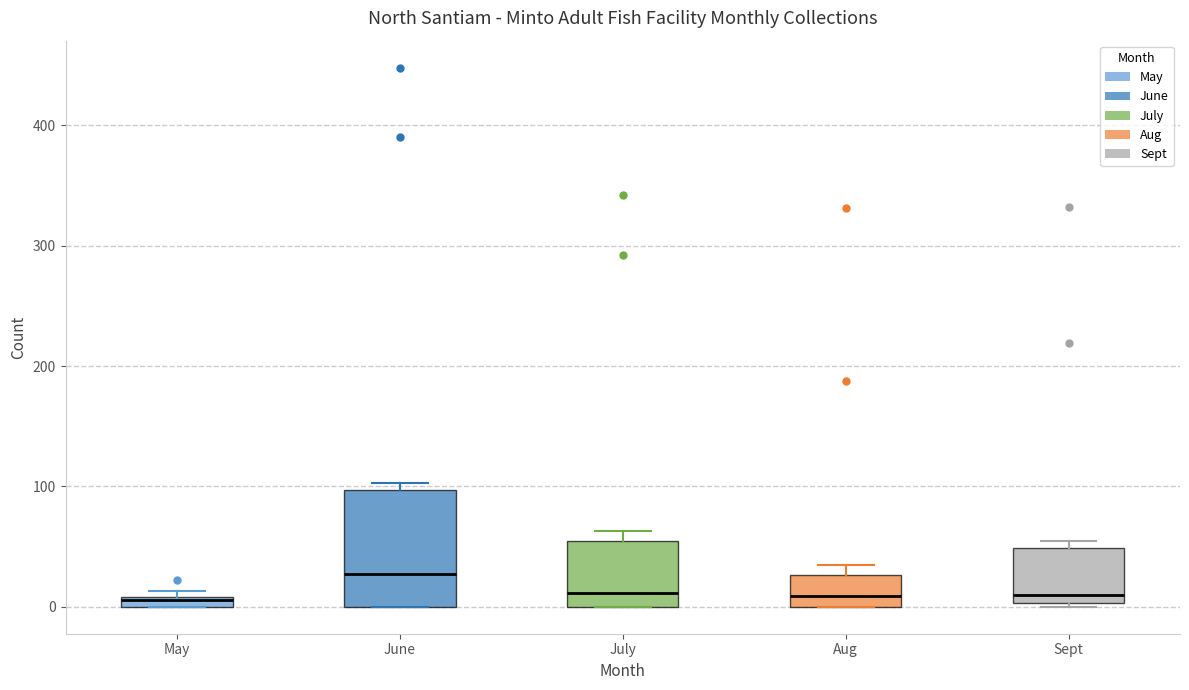

Where is the upper edge of the box for May on the y-axis? The values are not printed on the chart, so give them approximately, as read against the axis.

10